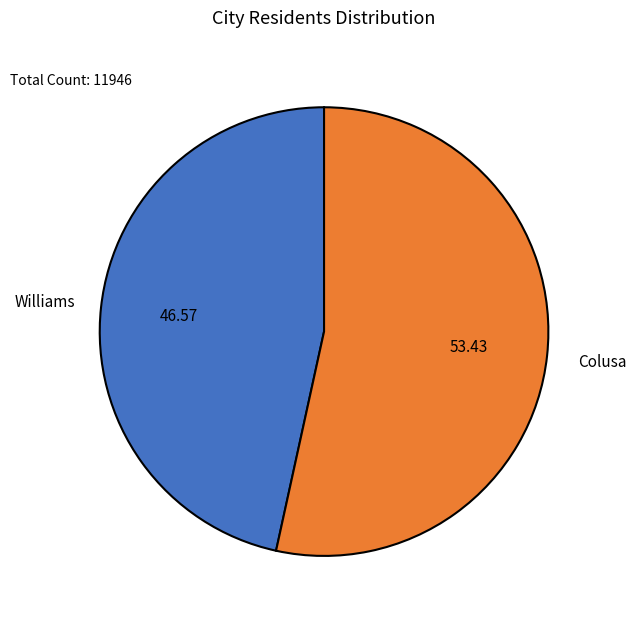

True or false: Colusa accounts for 39% of the total.

False